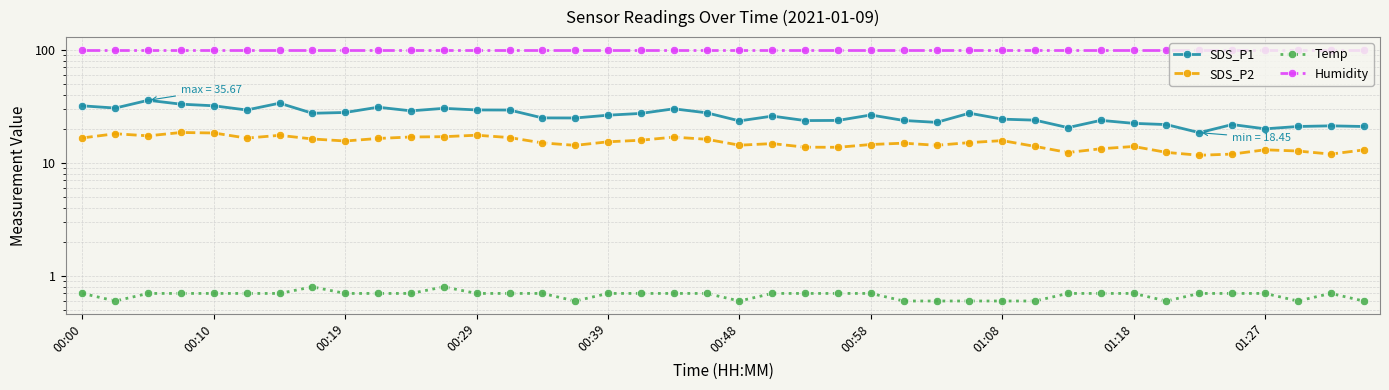

What is the total value across all series at 30?

133.4